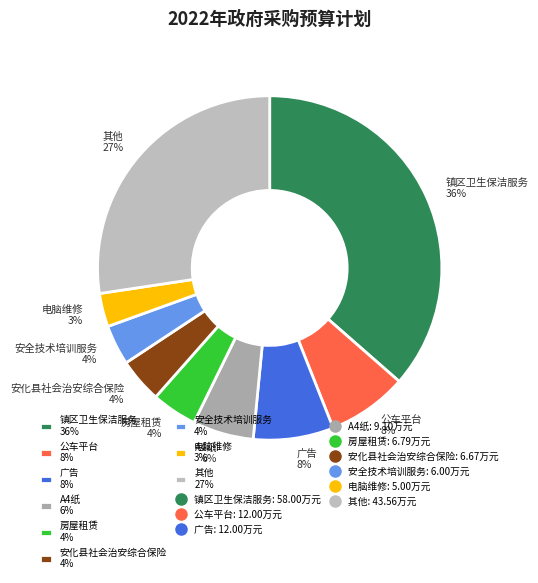

To the nearest percent, what is the average slice percentage?

11%